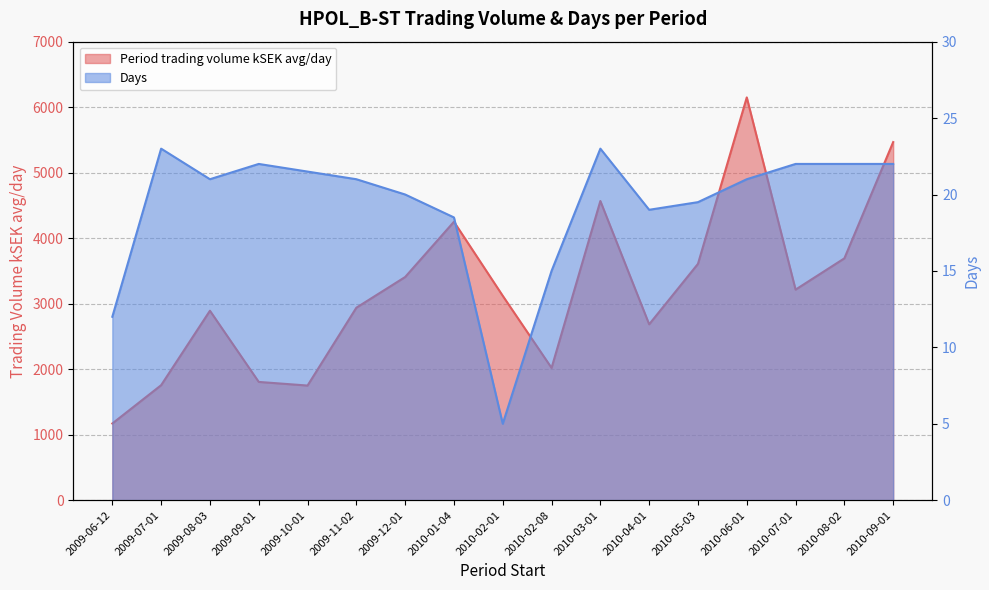

What is the sum of all Period trading volume kSEK avg/day values?

54491.4